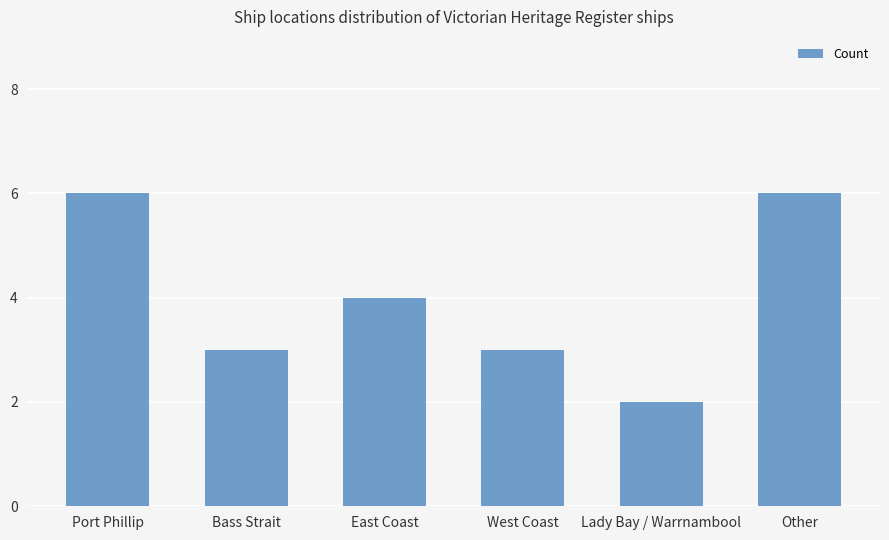

Reading left to right, list all the values displayed in this chart.

Port Phillip=6	Bass Strait=3	East Coast=4	West Coast=3	Lady Bay / Warrnambool=2	Other=6